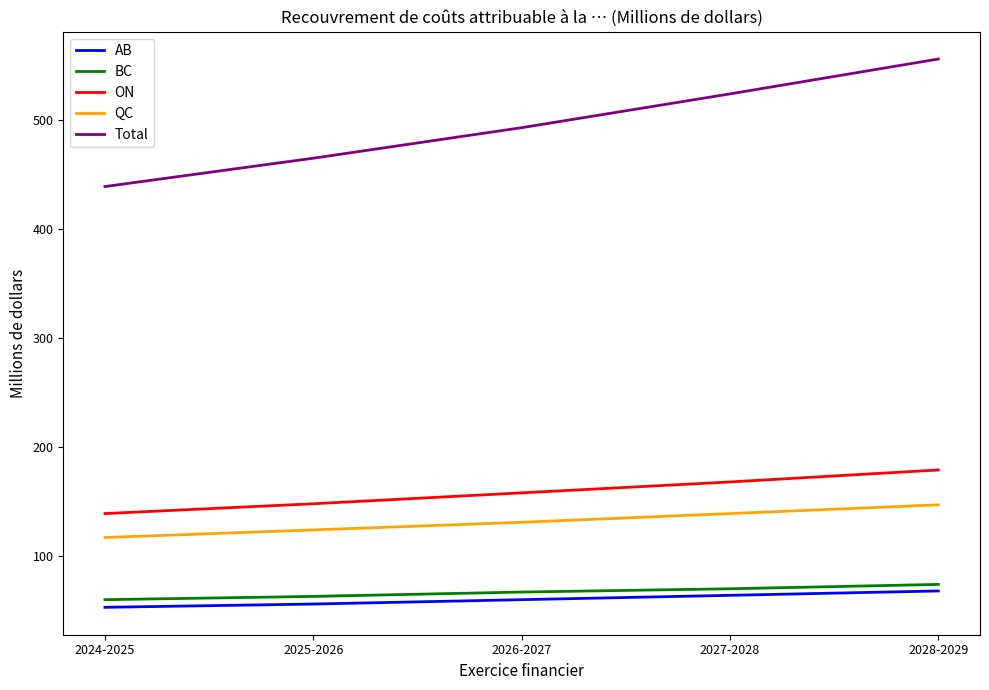

What is the minimum value for Total?

439